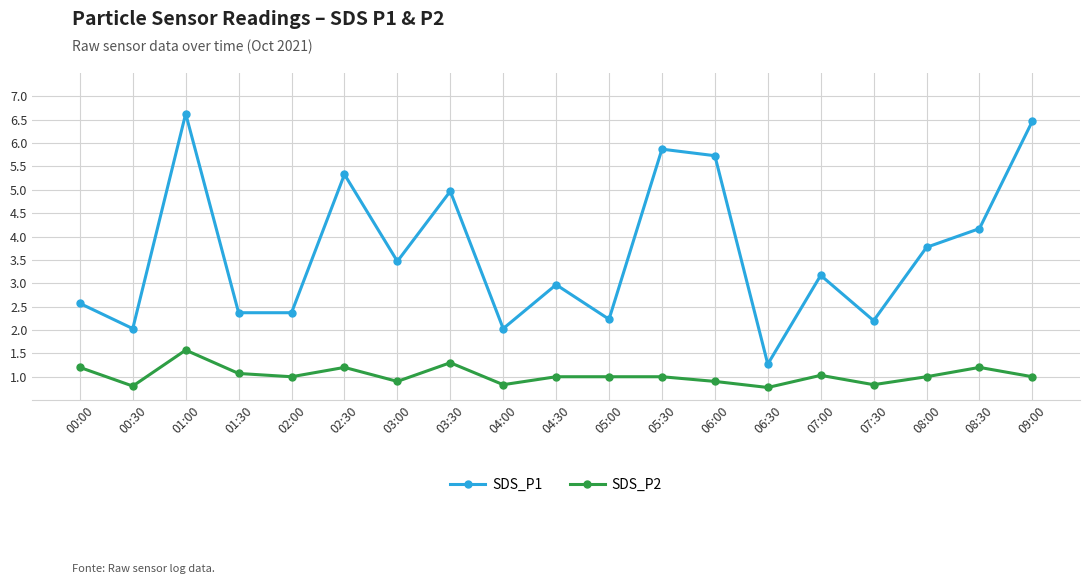

Where is the first local maximum for SDS_P2?

01:00